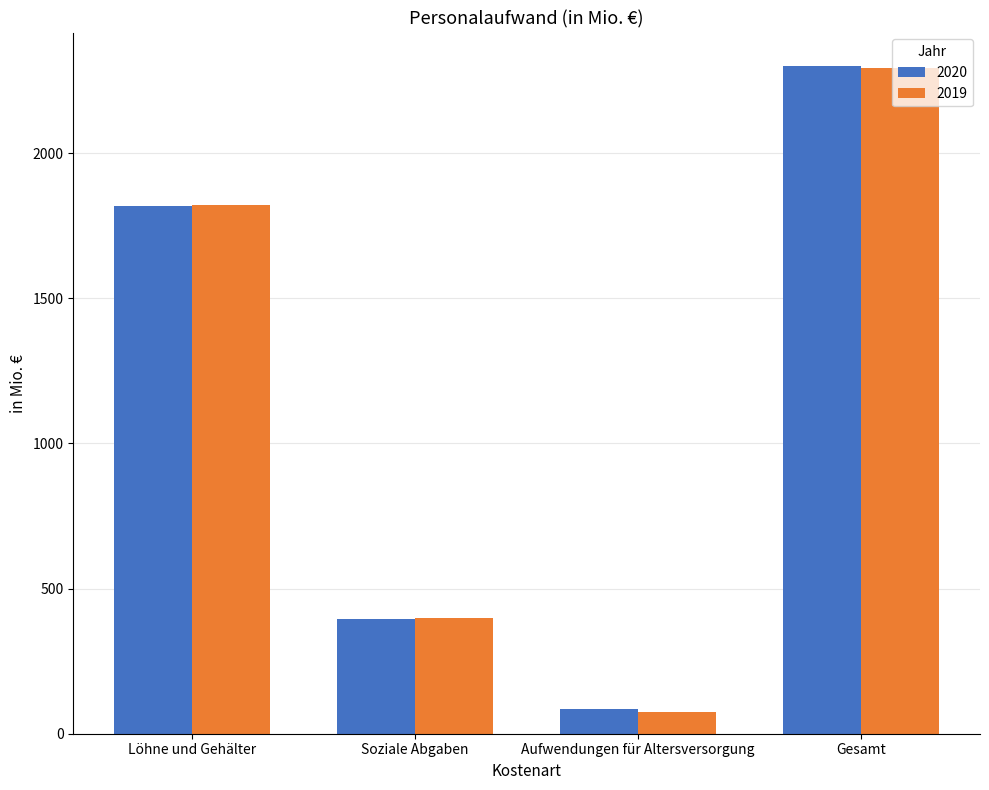

Rank the categories by 2019 value from highest to lowest.

Gesamt, Löhne und Gehälter, Soziale Abgaben, Aufwendungen für Altersversorgung